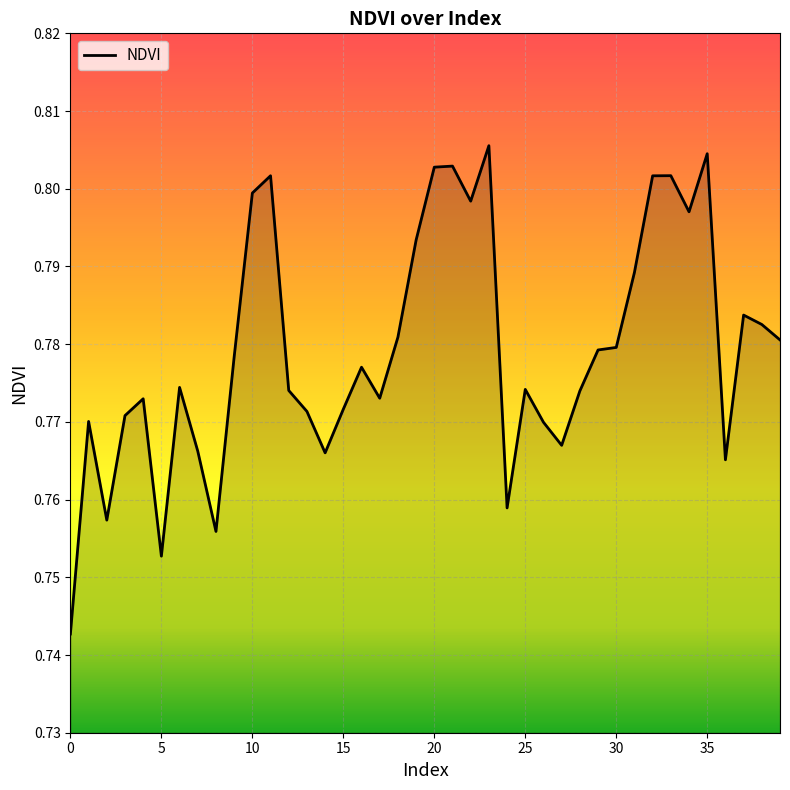

Does the chart display data point markers on the line(s)?

No